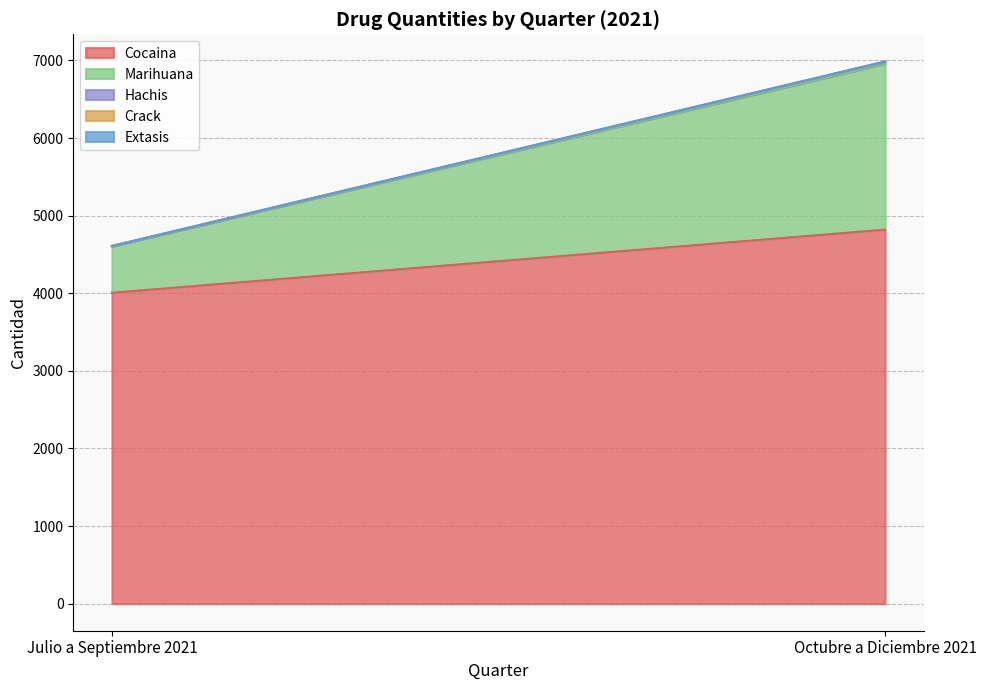

Does the chart have visible grid lines?

Yes